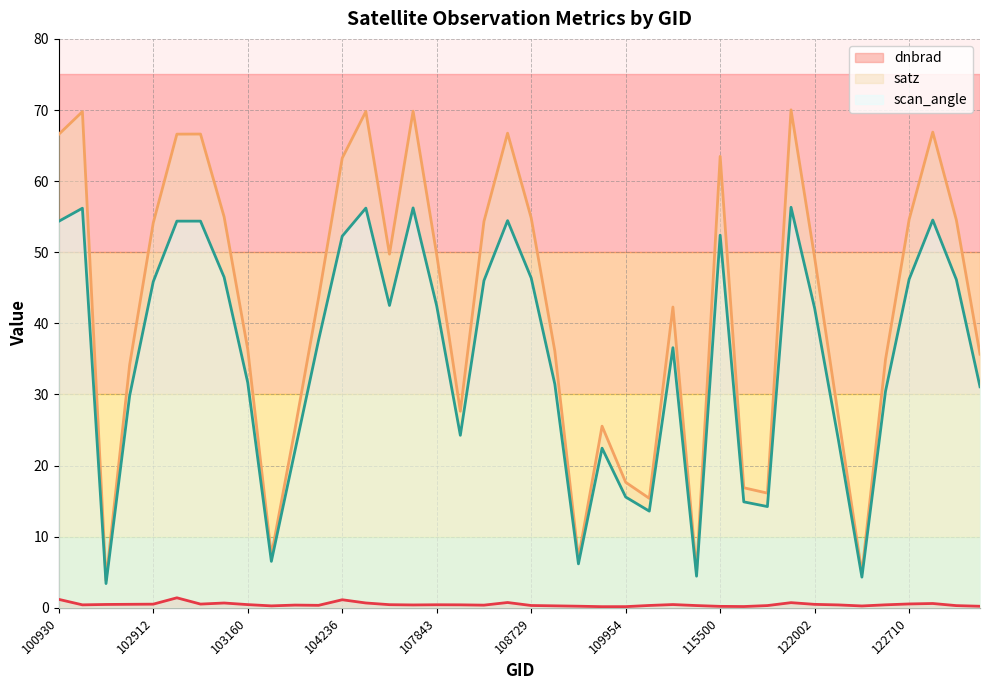

What is the sum of the scan_angle values at 123073 and 104355?

73.6